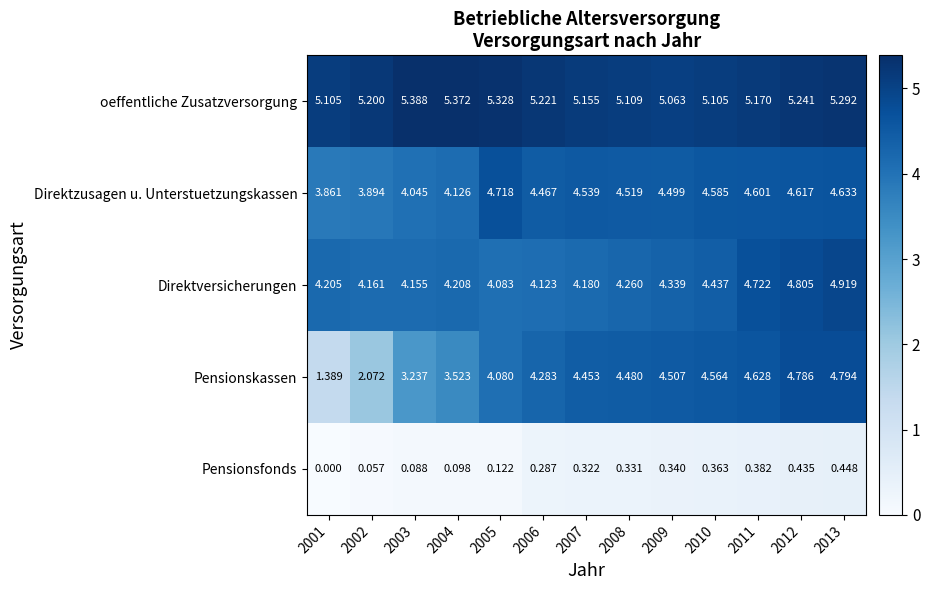

At 2013, list the series in order from largest to smallest.

oeffentliche Zusatzversorgung, Direktversicherungen, Pensionskassen, Direktzusagen u. Unterstuetzungskassen, Pensionsfonds